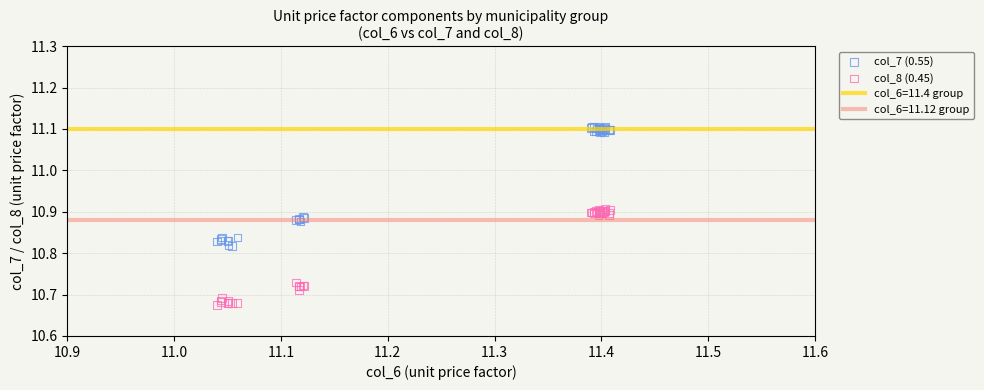

Which series contains the lowest Y value?

col_8 (0.45)